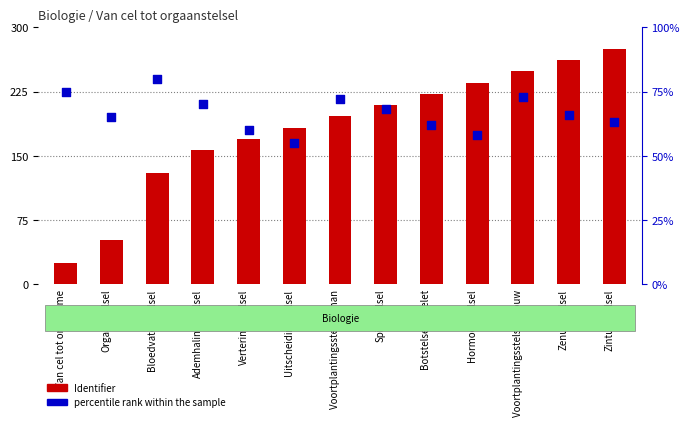

At which category is the sum across all series the highest?

Zintuigstelsel